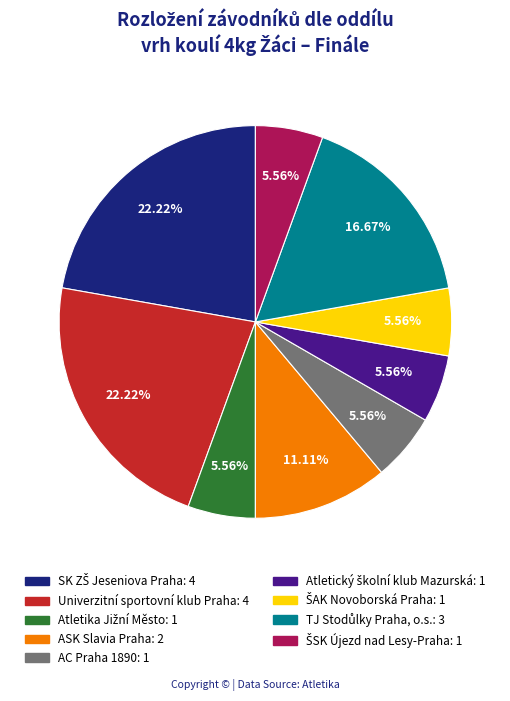

Is there any slice that represents more than half of the pie?

No